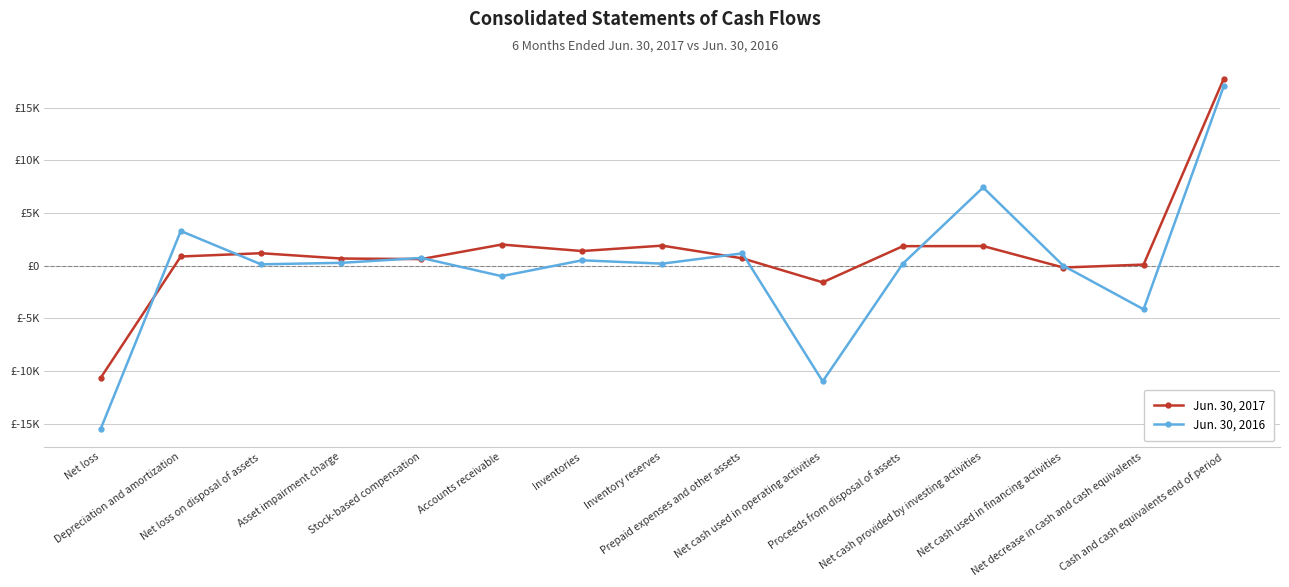

What is the difference between the maximum and minimum values in the Jun. 30, 2017 series?

28454